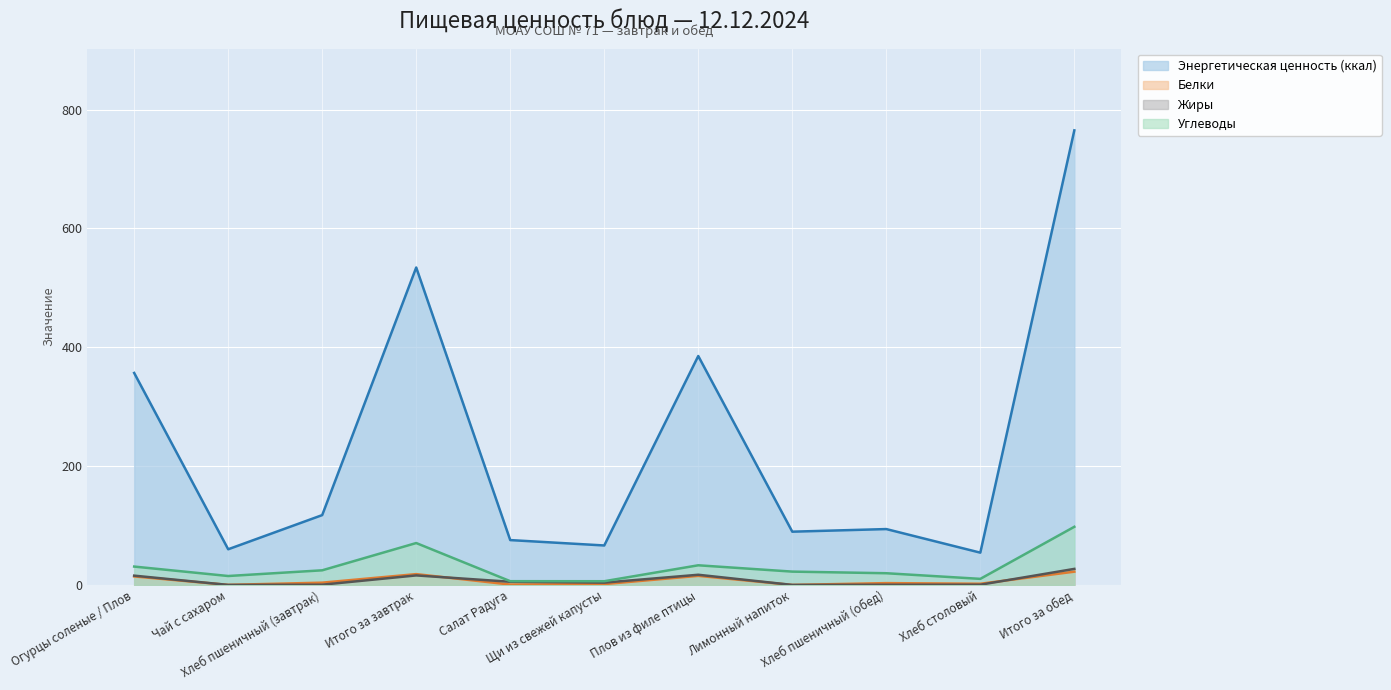

Reading right to left, what are all the values shown in this chart?

Энергетическая ценность (ккал): Итого за обед=765.0	Хлеб столовый=54.3	Хлеб пшеничный (обед)=94.0	Лимонный напиток=89.6	Плов из филе птицы=385.2	Щи из свежей капусты=66.4	Салат Радуга=75.5	Итого за завтрак=534.2	Хлеб пшеничный (завтрак)=117.5	Чай с сахаром=60.0	Огурцы соленые / Плов=356.7
Белки: Итого за обед=22.3	Хлеб столовый=2.0	Хлеб пшеничный (обед)=3.0	Лимонный напиток=0.0	Плов из филе птицы=15.3	Щи из свежей капусты=1.4	Салат Радуга=0.6	Итого за завтрак=18.2	Хлеб пшеничный (завтрак)=3.8	Чай с сахаром=0.1	Огурцы соленые / Плов=14.3
Жиры: Итого за обед=27.0	Хлеб столовый=0.4	Хлеб пшеничный (обед)=0.3	Лимонный напиток=0.0	Плов из филе птицы=17.1	Щи из свежей капусты=3.9	Салат Радуга=5.3	Итого за завтрак=16.0	Хлеб пшеничный (завтрак)=0.4	Чай с сахаром=0.0	Огурцы соленые / Плов=15.6
Углеводы: Итого за обед=97.8	Хлеб столовый=10.2	Хлеб пшеничный (обед)=19.7	Лимонный напиток=22.4	Плов из филе птицы=33.0	Щи из свежей капусты=6.2	Салат Радуга=6.3	Итого за завтрак=70.5	Хлеб пшеничный (завтрак)=24.6	Чай с сахаром=15.0	Огурцы соленые / Плов=30.9